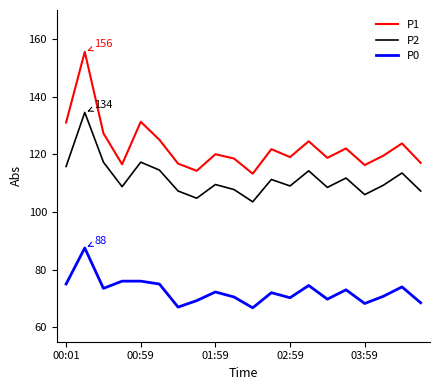

Which series has the largest range (max minus min)?

P1